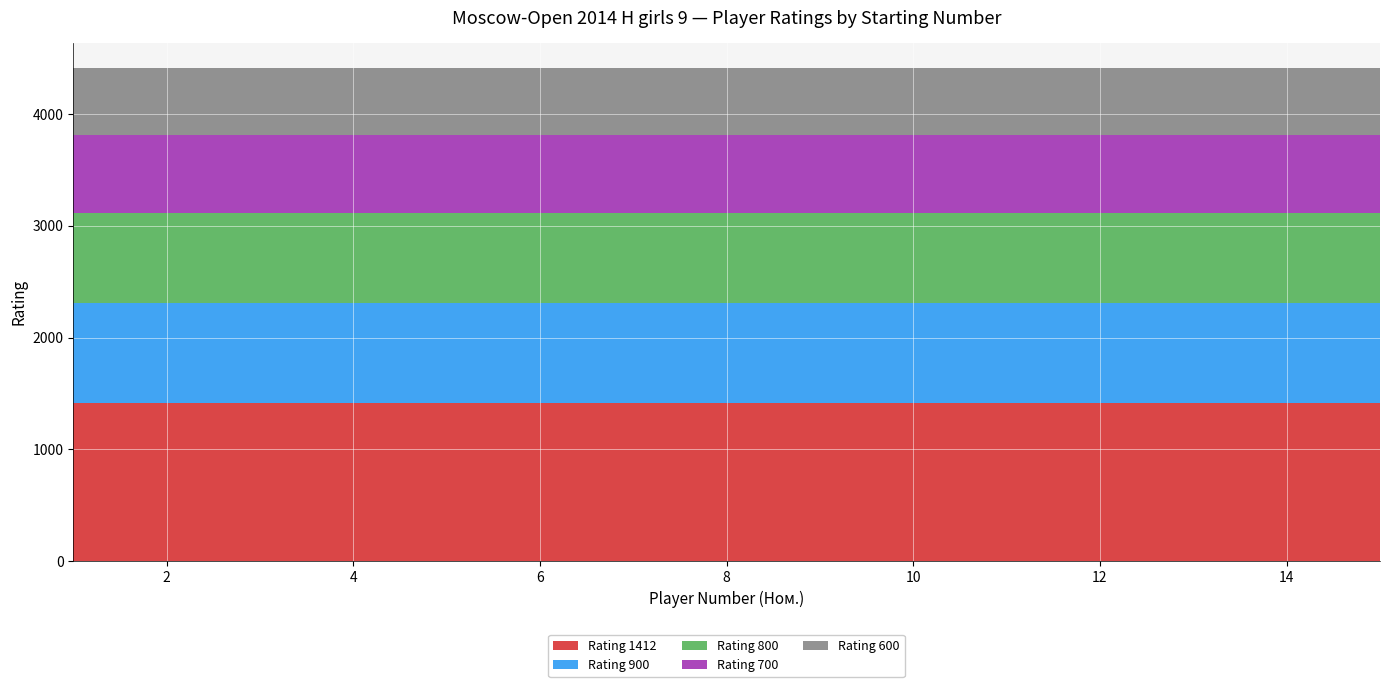

Reading left to right, list all the values displayed in this chart.

Rating 1412: 1412	1412	1412	1412	1412	1412	1412	1412	1412	1412	1412	1412	1412	1412	1412
Rating 900: 900	900	900	900	900	900	900	900	900	900	900	900	900	900	900
Rating 800: 800	800	800	800	800	800	800	800	800	800	800	800	800	800	800
Rating 700: 700	700	700	700	700	700	700	700	700	700	700	700	700	700	700
Rating 600: 600	600	600	600	600	600	600	600	600	600	600	600	600	600	600